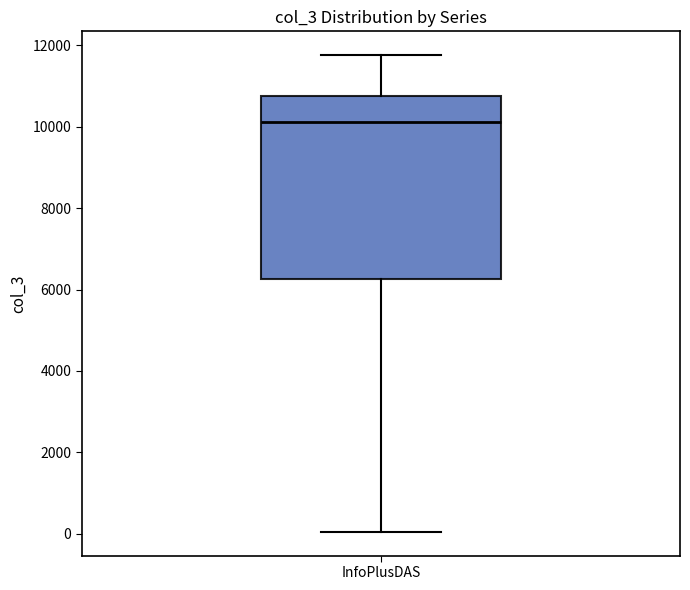

Where does the upper whisker of the box for InfoPlusDAS end on the y-axis? The values are not printed on the chart, so give them approximately, as read against the axis.

11800